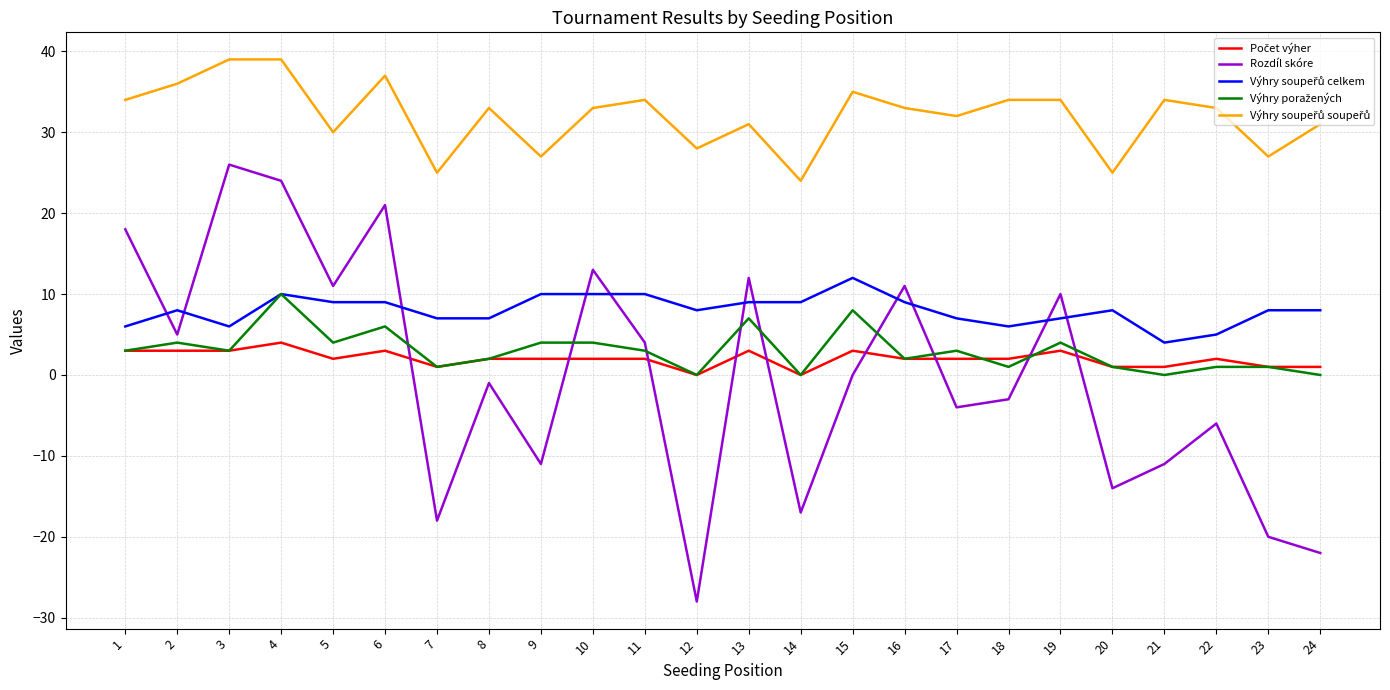

The value of Rozdíl skóre at 2 is 5. True or false?

True